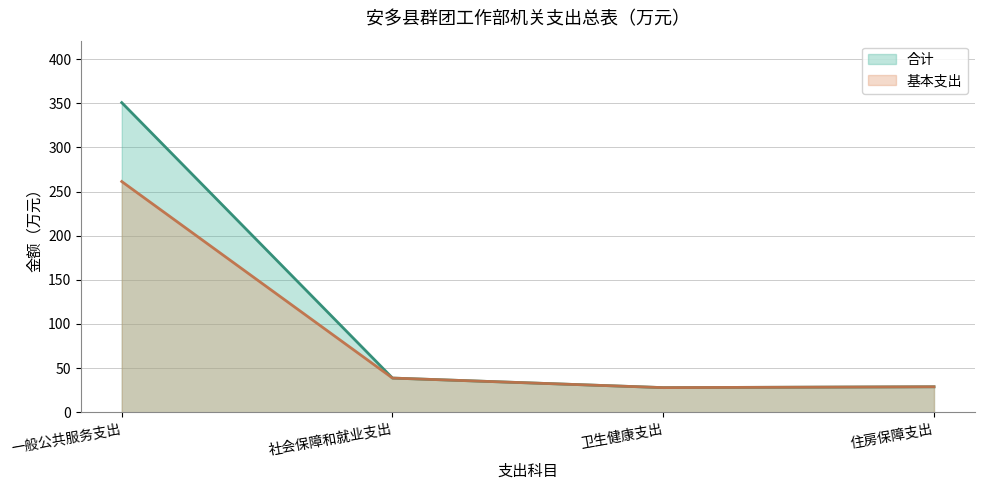

What are all the series names shown in the legend?

合计, 基本支出